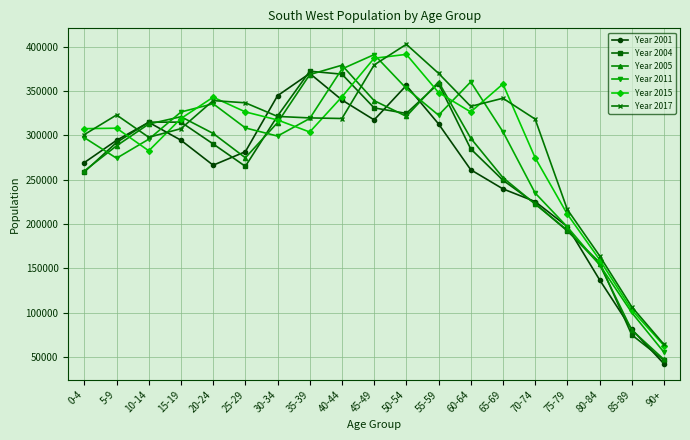

The value of Year 2011 at 50-54 is 352840. True or false?

True